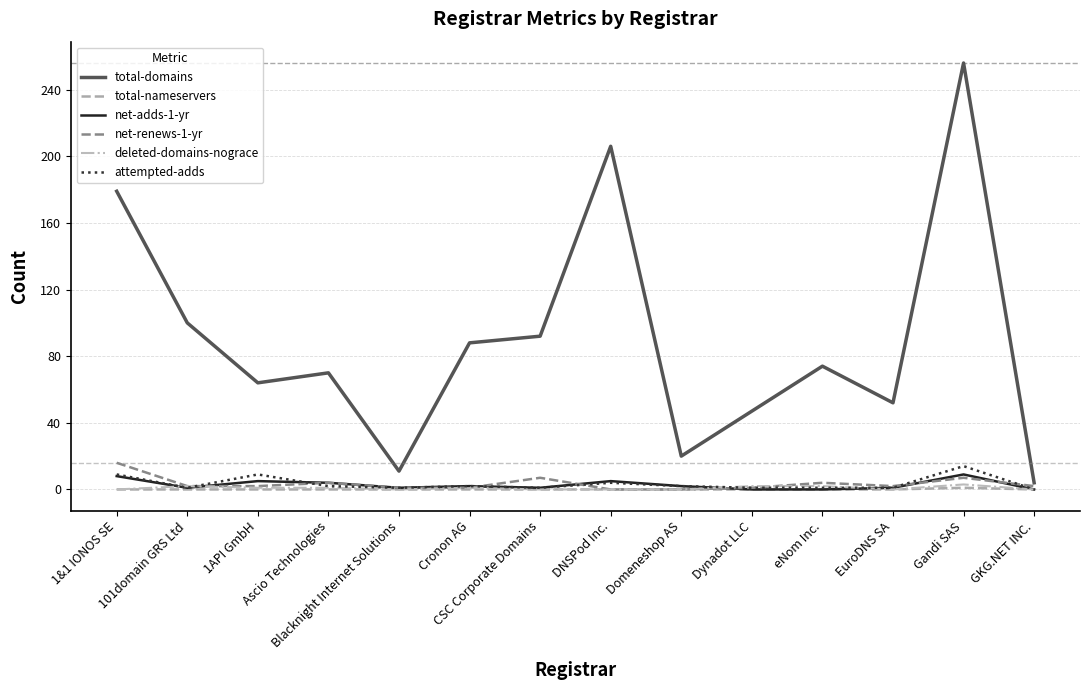

What is the difference between the highest and lowest values at eNom Inc.?

74